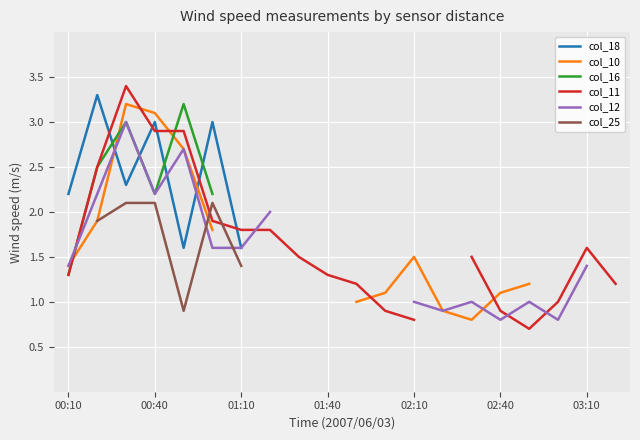

What is the label of the 4th point from the left?

00:40